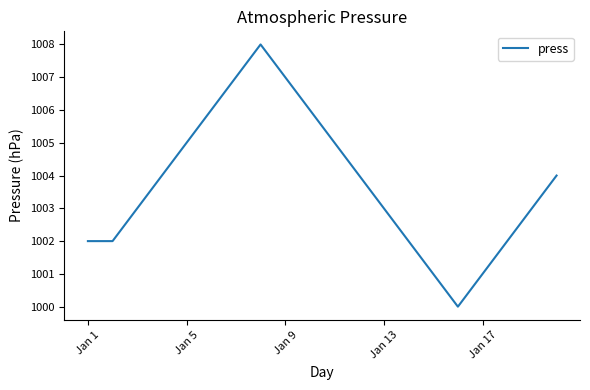

How many lines are shown in the chart?

1